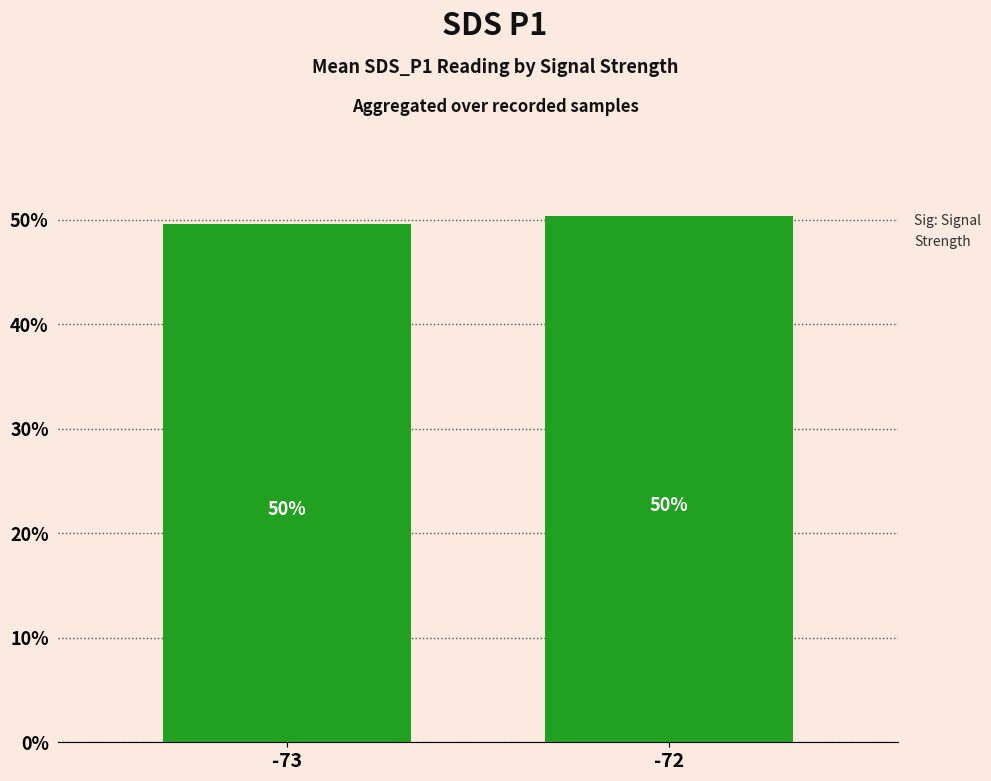

Which label corresponds to the smallest value in the chart?

-73